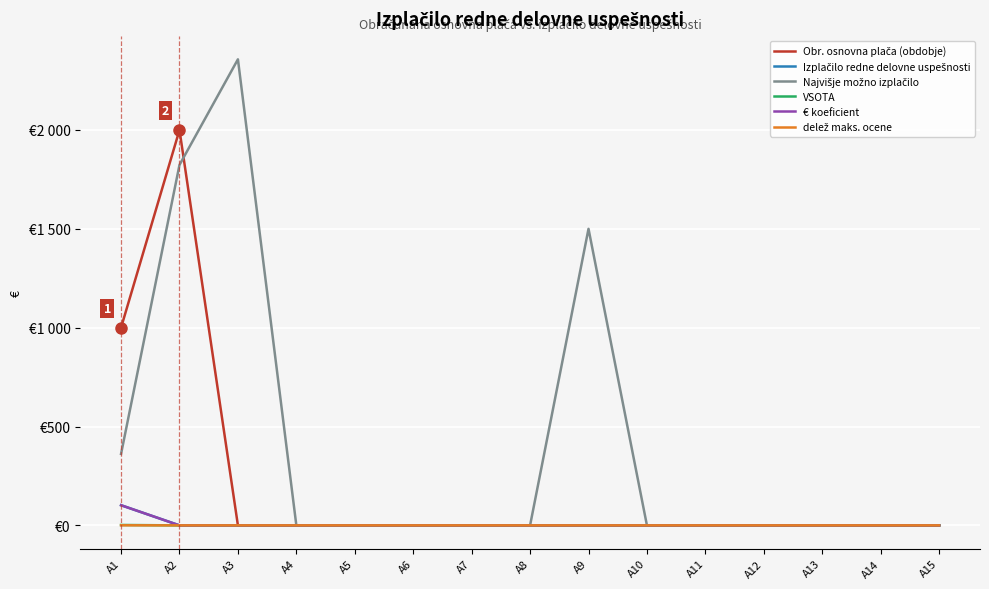

The delež maks. ocene series shows -0.2 at A8. True or false?

False